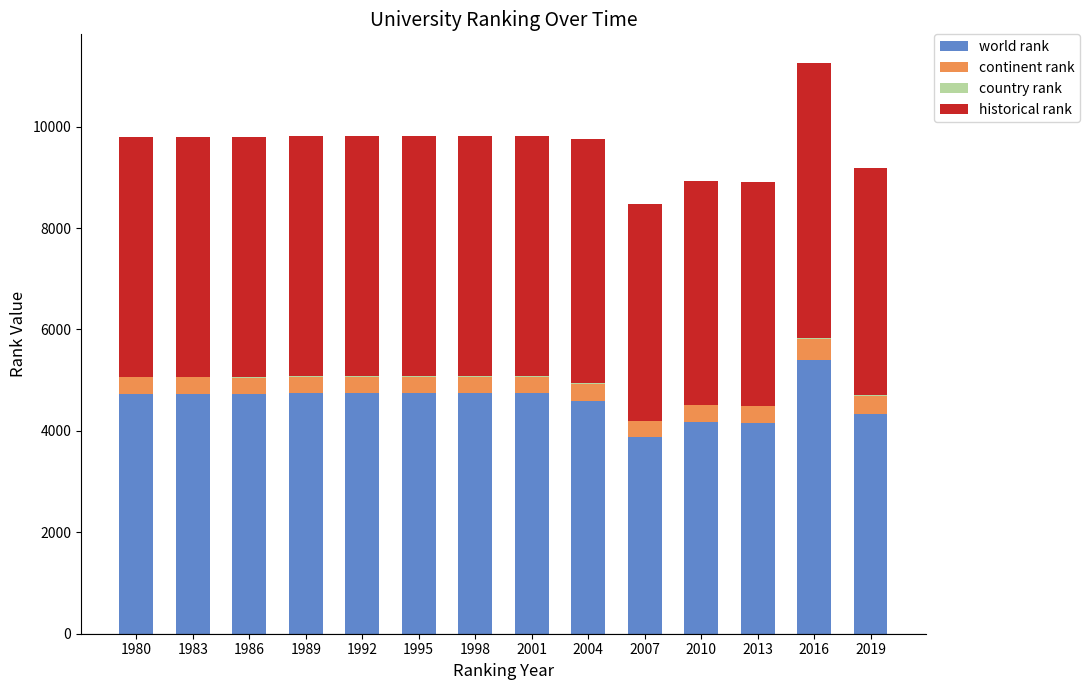

At which label does world rank reach its peak?

2016